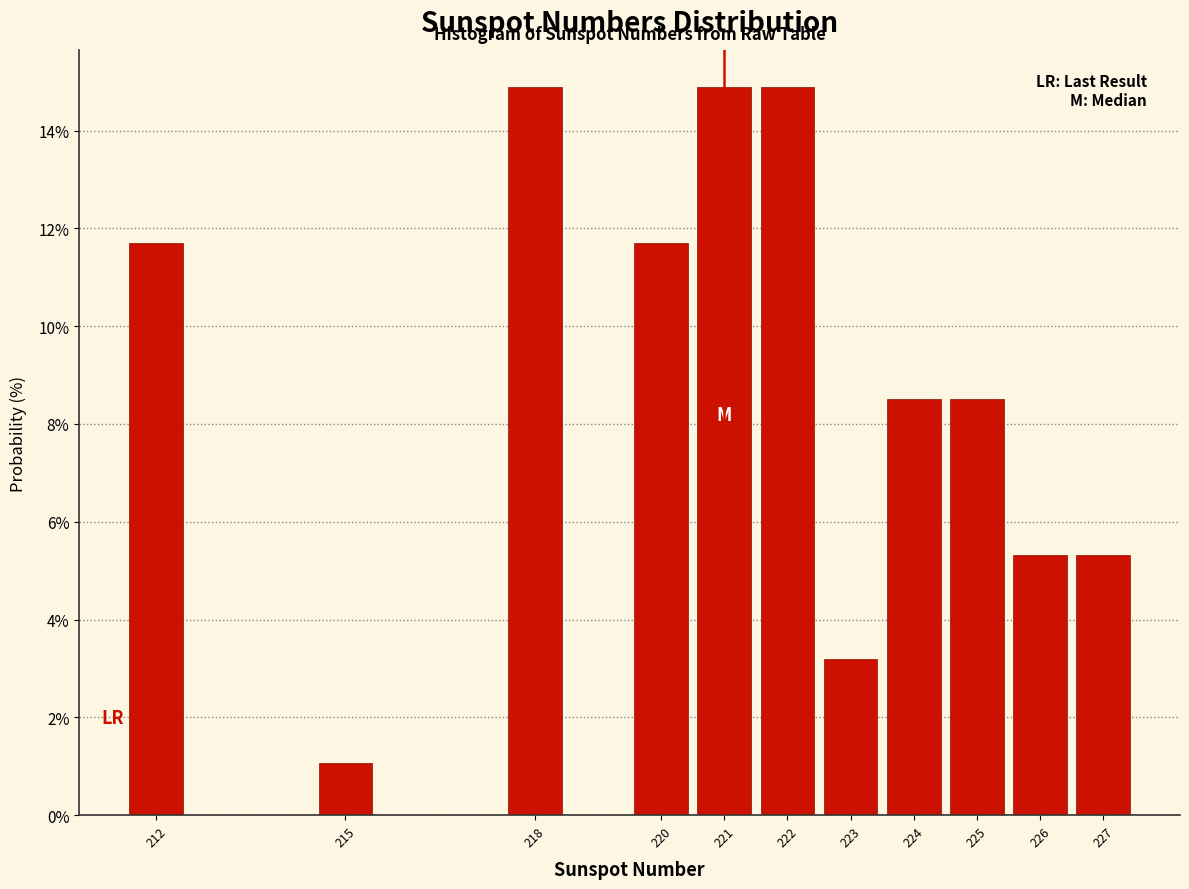

Reading left to right, list every bar in this chart as the range it spans on the x-axis followed by its height. The values are not printed on the chart, so give them approximately, as read against the axis.

211.5 to 212.5: 11.8
212.5 to 213.5: 0
213.5 to 214.5: 0
214.5 to 215.5: 1.0
215.5 to 216.5: 0
216.5 to 217.5: 0
217.5 to 218.5: 14.8
218.5 to 219.5: 0
219.5 to 220.5: 11.8
220.5 to 221.5: 14.8
221.5 to 222.5: 14.8
222.5 to 223.5: 3.2
223.5 to 224.5: 8.6
224.5 to 225.5: 8.6
225.5 to 226.5: 5.4
226.5 to 227.5: 5.4